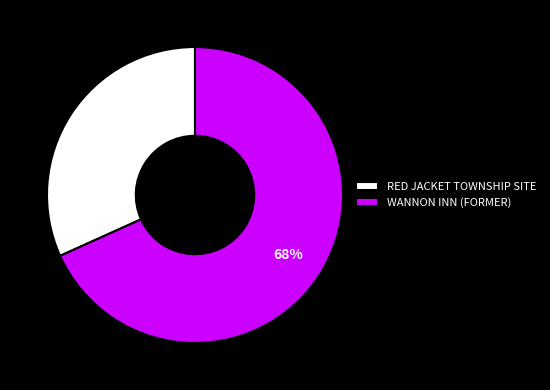

To the nearest percent, what percentage of the pie is RED JACKET TOWNSHIP SITE?

32%